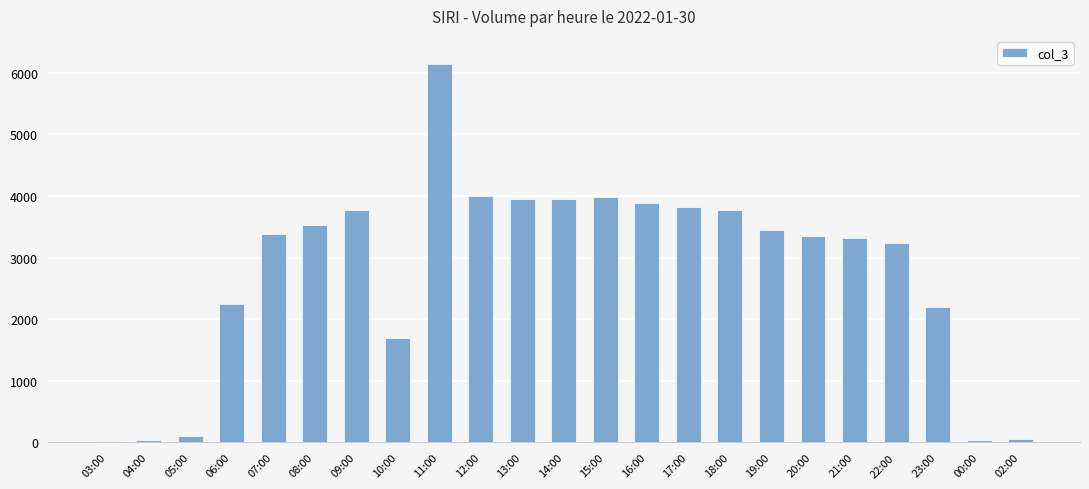

What is the change in value from 15:00 to 17:00?

-167